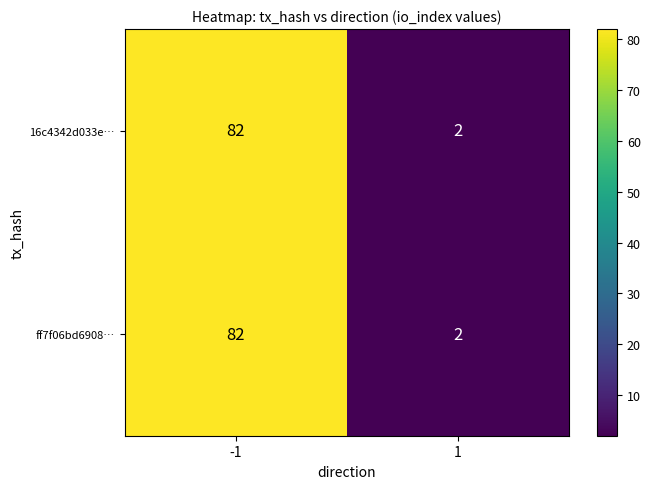

The ff7f06bd6908… series shows 146 at -1. True or false?

False